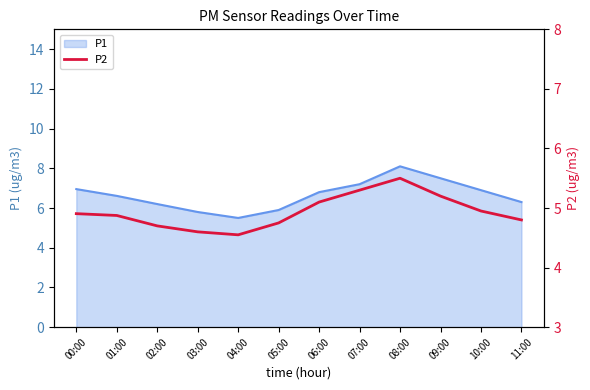

True or false: P1 has a value of 6.9 at 10:00.

True